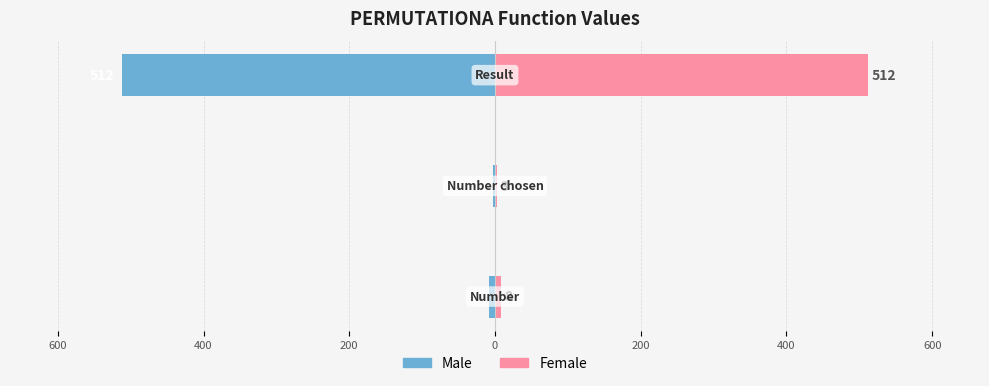

What are all the series names shown in the legend?

Male, Female